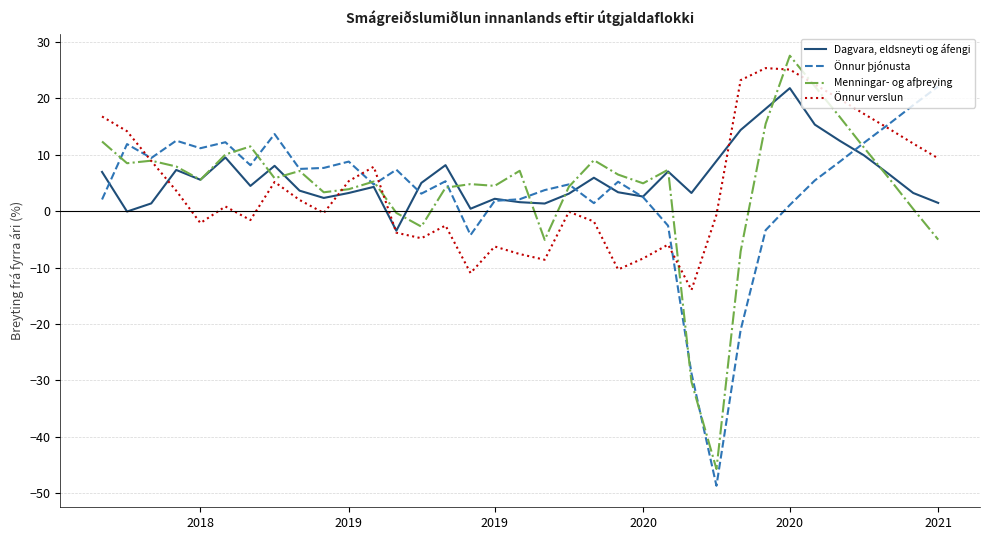

What is the maximum value for Önnur verslun?

25.3